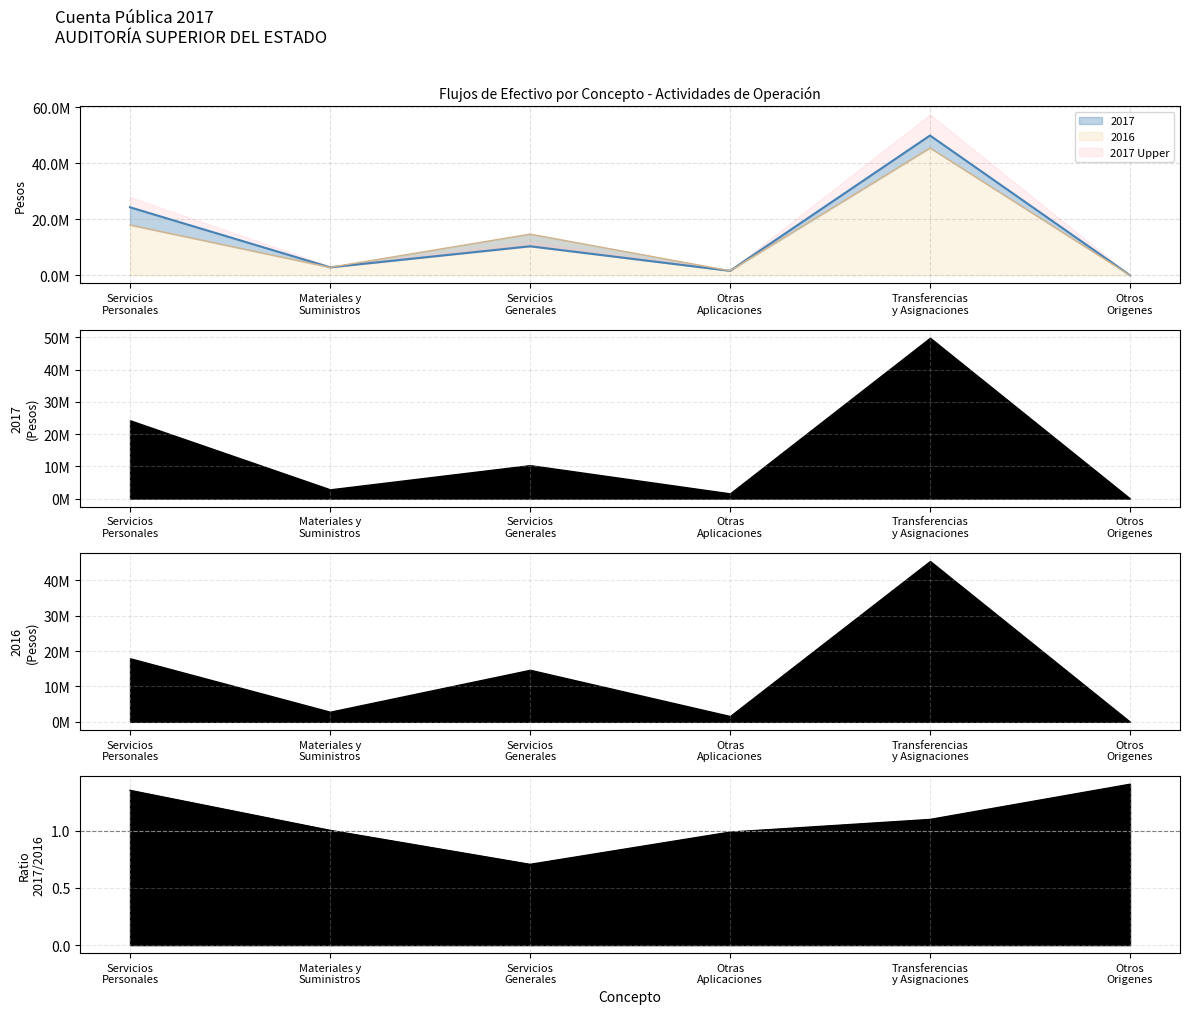

Which category has the highest value in the 2017 series?

Transferencias y Asignaciones